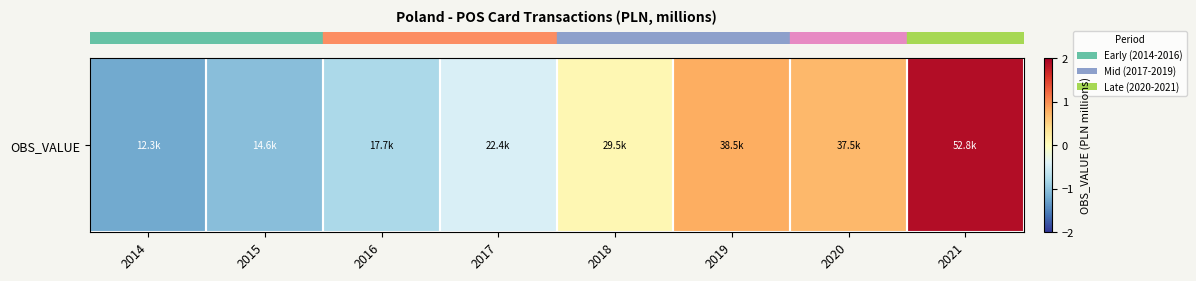

The value at 2020 is 1.1. True or false?

False